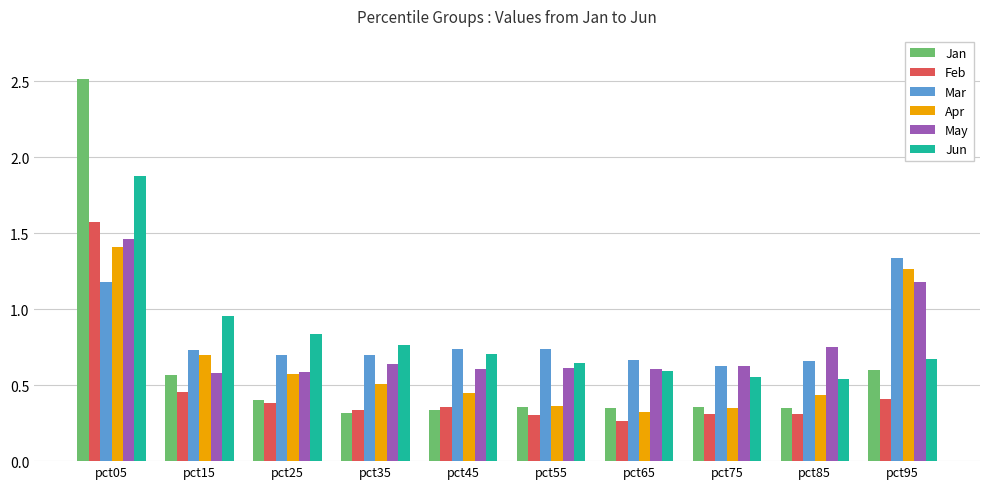

What is the highest value of the Jun series?

1.9